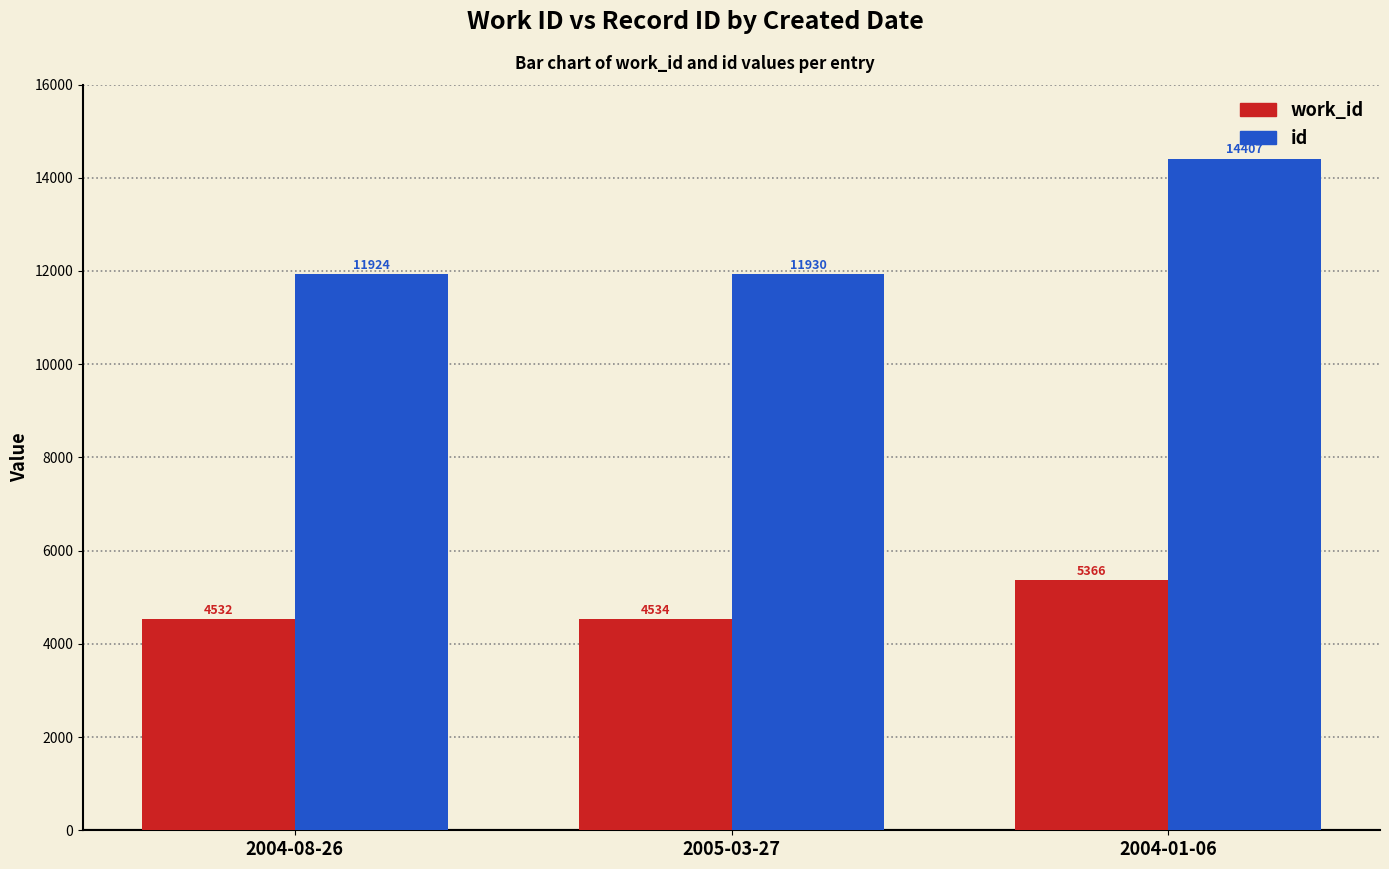

What is the highest value of the work_id series?

5366